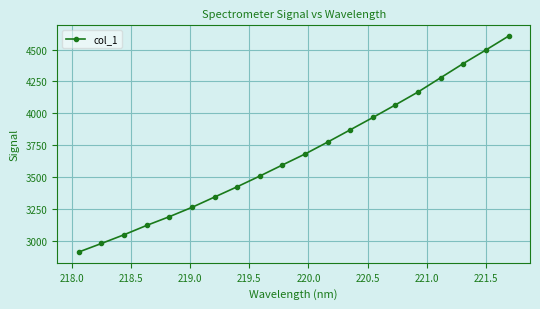

What is the sum of all values?

73686.8